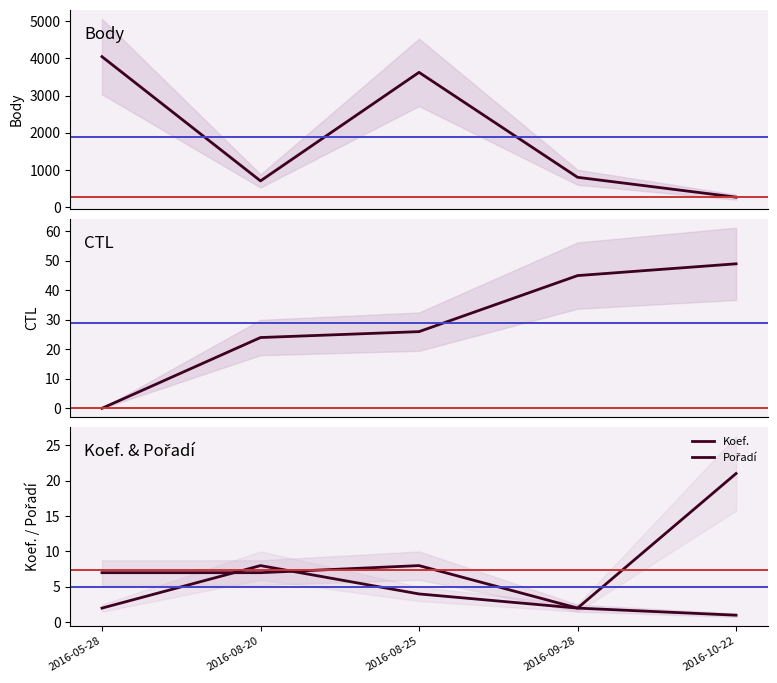

What is the spread (max minus min) of values at 2016-08-25?

3621